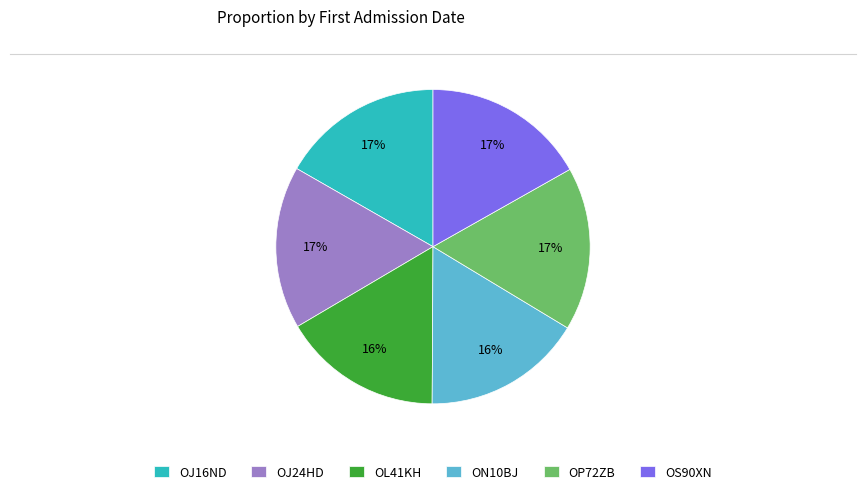

What is the ratio of the value at OJ16ND to the value at OS90XN?

1.0